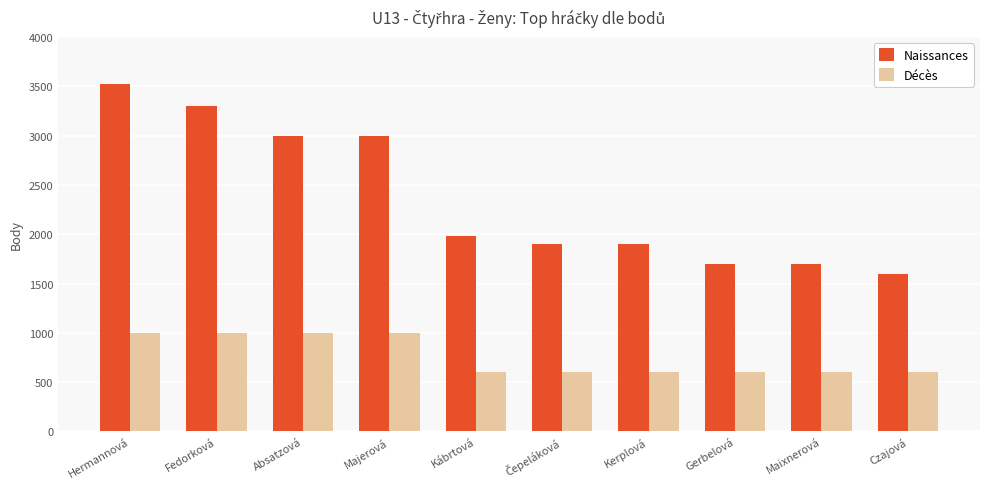

How many bars are there in each group?

2